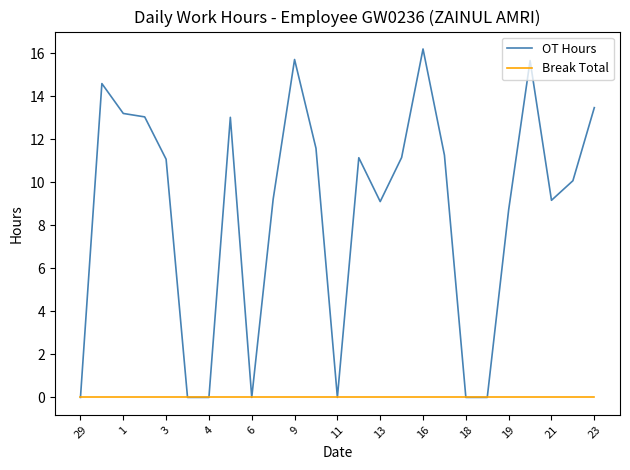

Which series has the largest total across all categories?

OT Hours